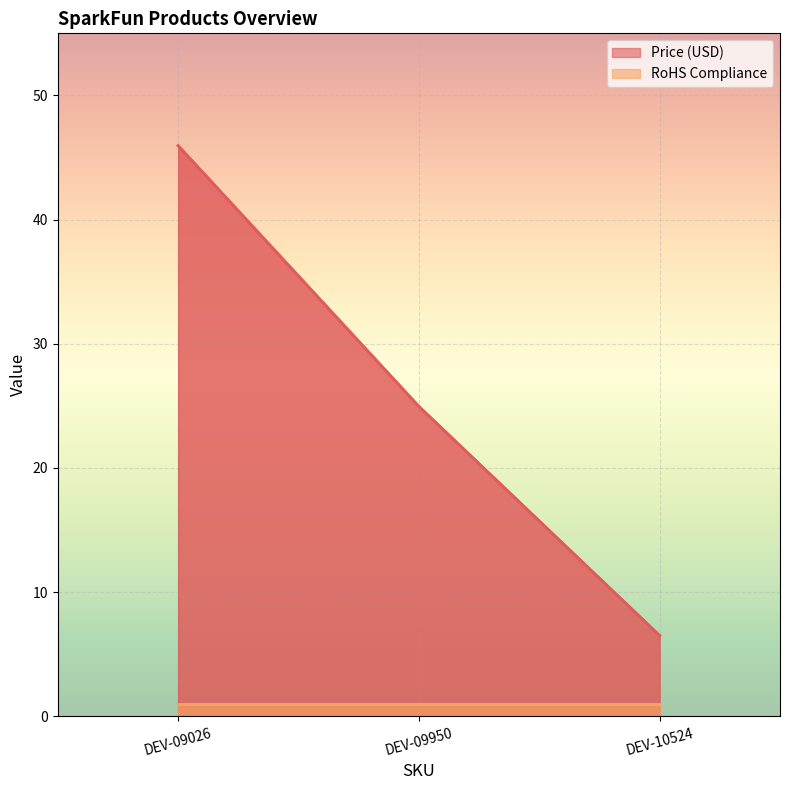

Count the number of categories in the chart.

3